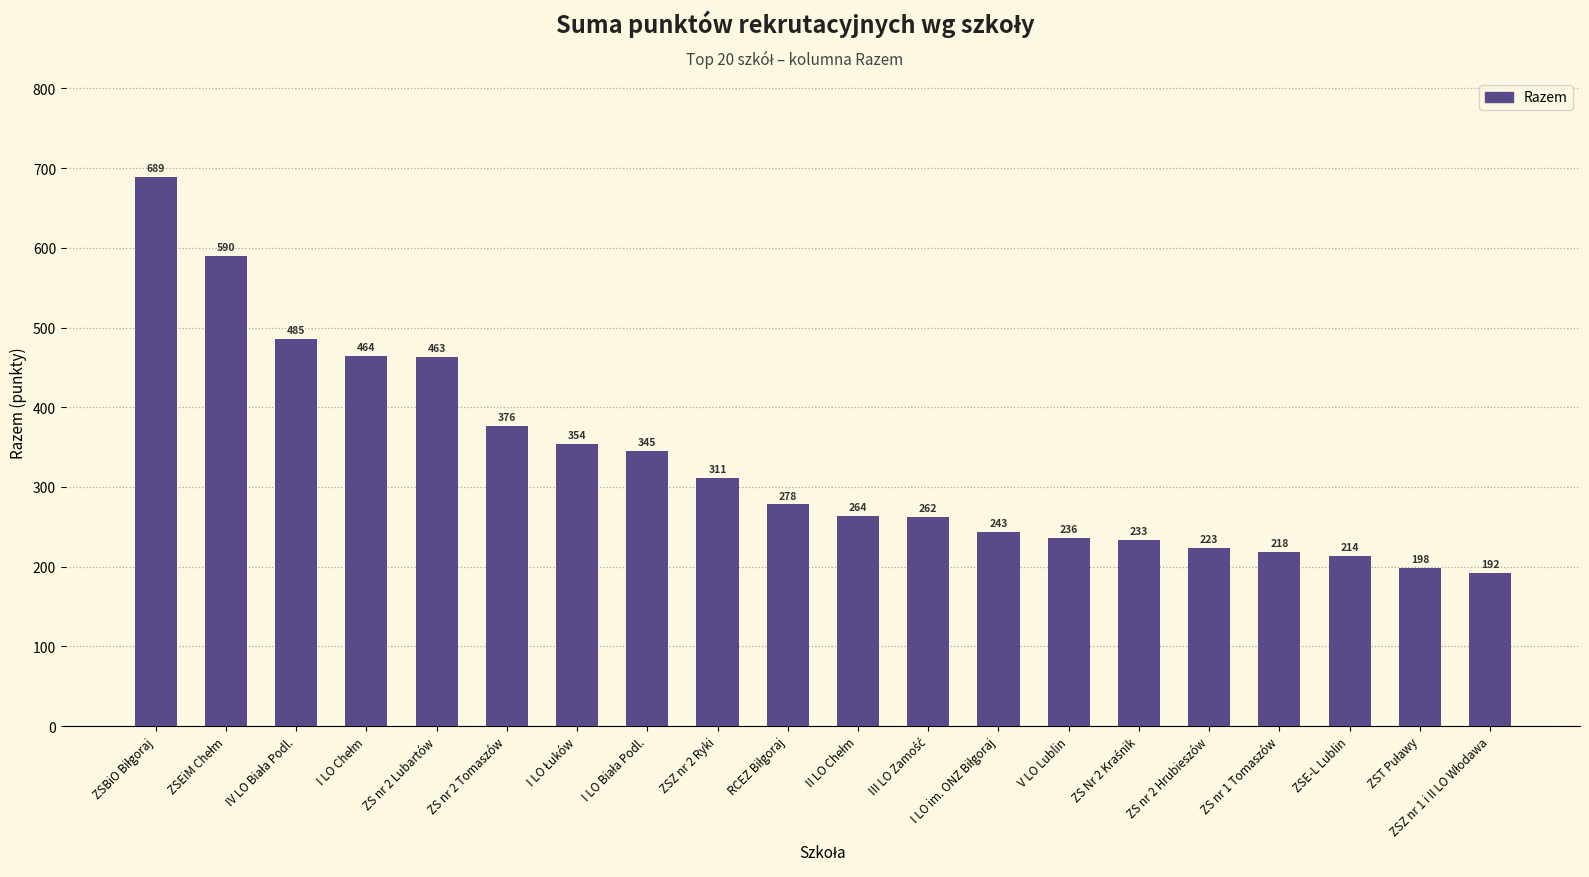

The value at ZSZ nr 2 Ryki is 482. True or false?

False